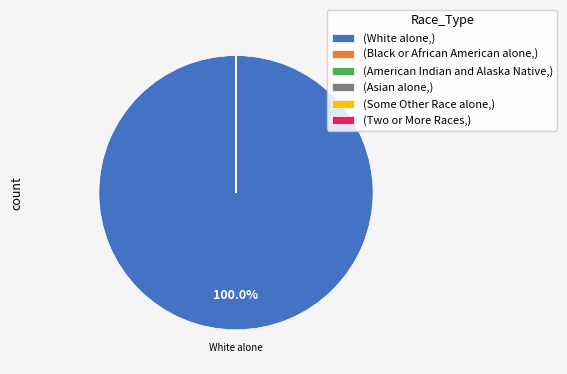

Which slice is the largest?

(White alone,)